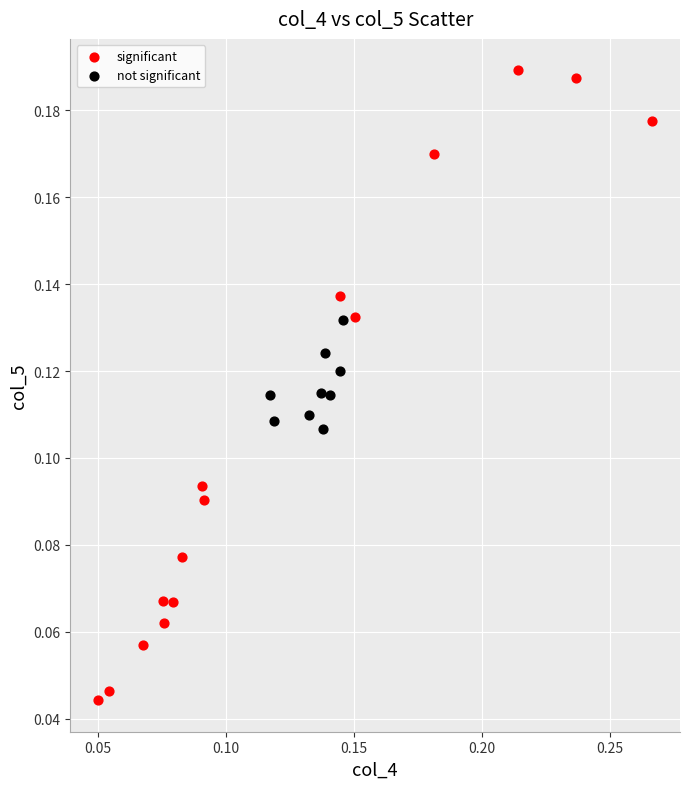

Which series has the largest Y range (max minus min)?

significant